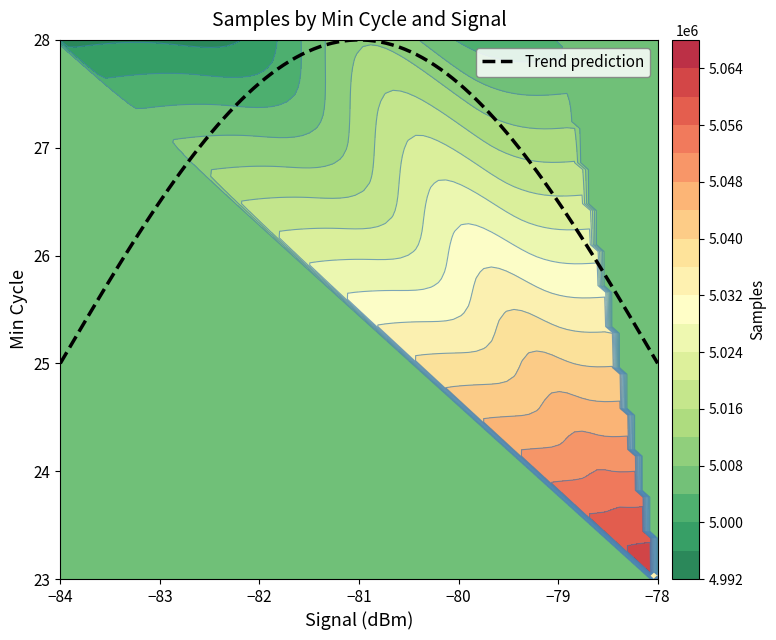

Reading left to right, extract all data points from this chart.

Signal: 0=-82	1=-81	2=-82	3=-81	4=-83	5=-84	6=-84	7=-83	8=-83	9=-83	10=-82	11=-82	12=-82	13=-83	14=-82	15=-82	16=-83	17=-83	18=-82	19=-83	20=-84	21=-83	22=-84	23=-83	24=-83	25=-82	26=-81	27=-82	28=-82	29=-81	30=-81	31=-80	32=-81	33=-82	34=-82	35=-78	36=-79	37=-79	38=-80	39=-79
Min_cycle: 0=28	1=28	2=28	3=28	4=28	5=28	6=28	7=28	8=28	9=28	10=28	11=28	12=28	13=28	14=28	15=28	16=28	17=28	18=28	19=28	20=28	21=28	22=28	23=28	24=28	25=28	26=28	27=28	28=28	29=28	30=28	31=28	32=28	33=28	34=28	35=23	36=28	37=28	38=28	39=28
Samples: 0=4997580	1=5011034	2=5012695	3=5011397	4=4995537	5=4994952	6=5008341	7=4994401	8=5029383	9=5024296	10=5007201	11=5004004	12=4986423	13=4997307	14=4994533	15=5007613	16=4987717	17=5008421	18=5012186	19=5022792	20=5007690	21=4994538	22=5012582	23=4993686	24=4989912	25=5007580	26=4994514	27=4993937	28=5003042	29=5007406	30=5005170	31=5003675	32=5005348	33=5008953	34=4993070	35=5064044	36=5001660	37=5028053	38=5013879	39=5012761